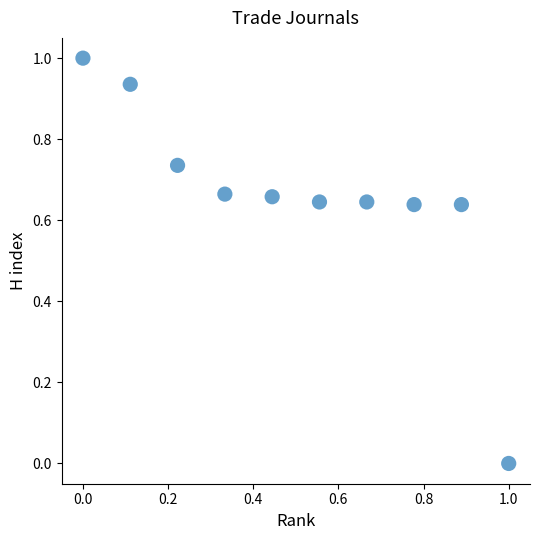

What is the range of Y values (max minus min)?

1.0